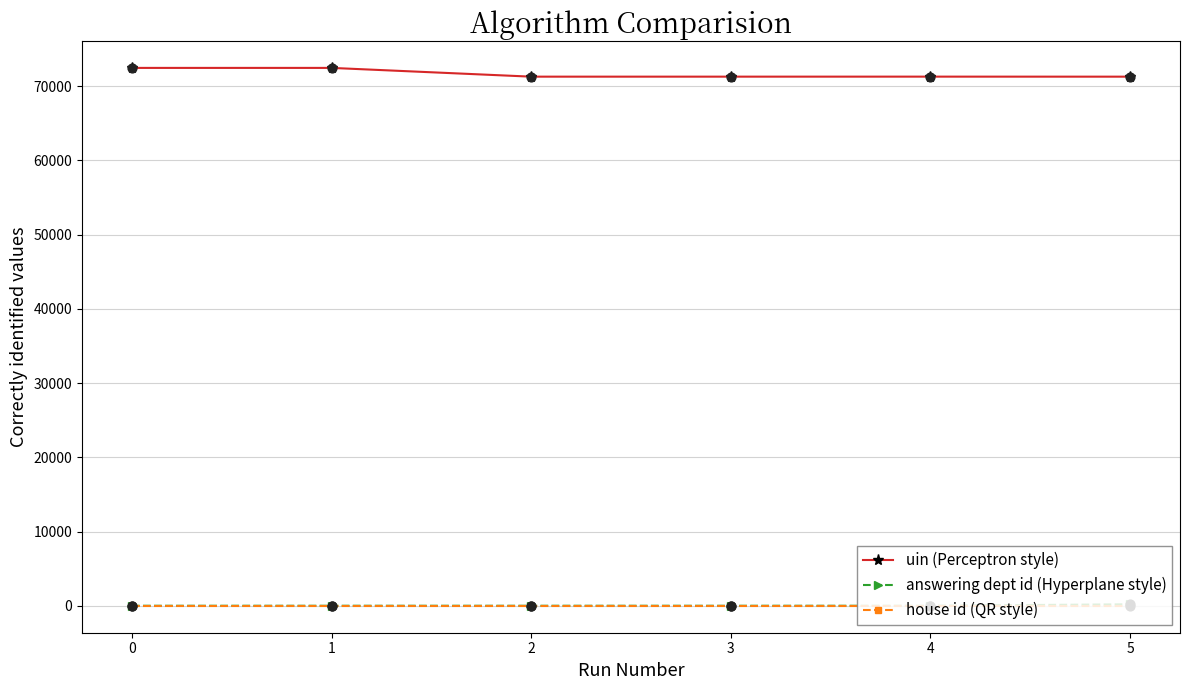

Which series has the largest total across all categories?

uin (Perceptron style)